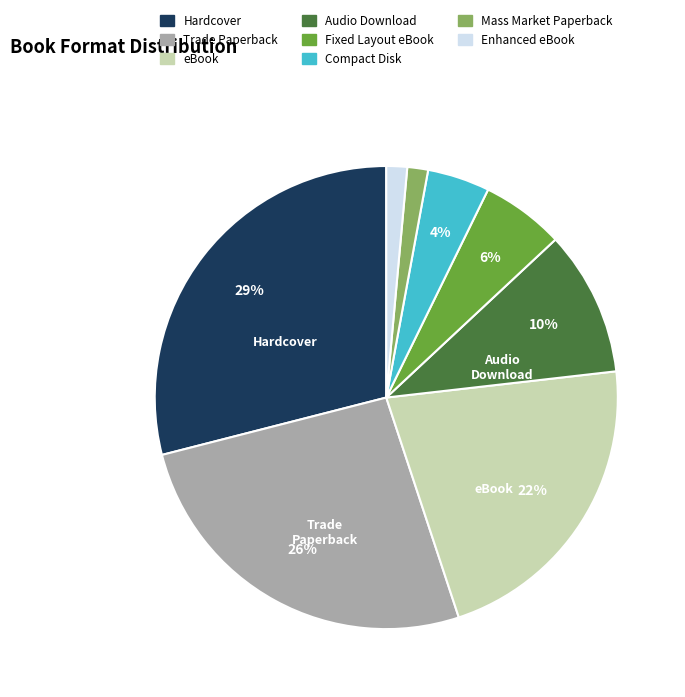

To the nearest percent, what is the combined percentage of Trade Paperback and eBook?

48%